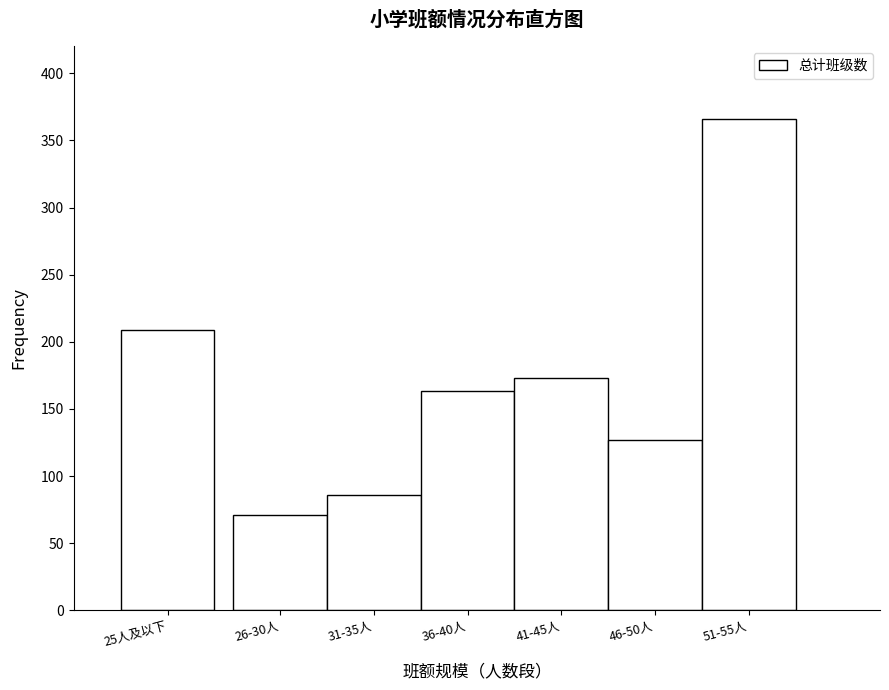

Reading left to right, what are all the values shown in this chart?

25人及以下=209	26-30人=71	31-35人=86	36-40人=163	41-45人=173	46-50人=127	51-55人=366